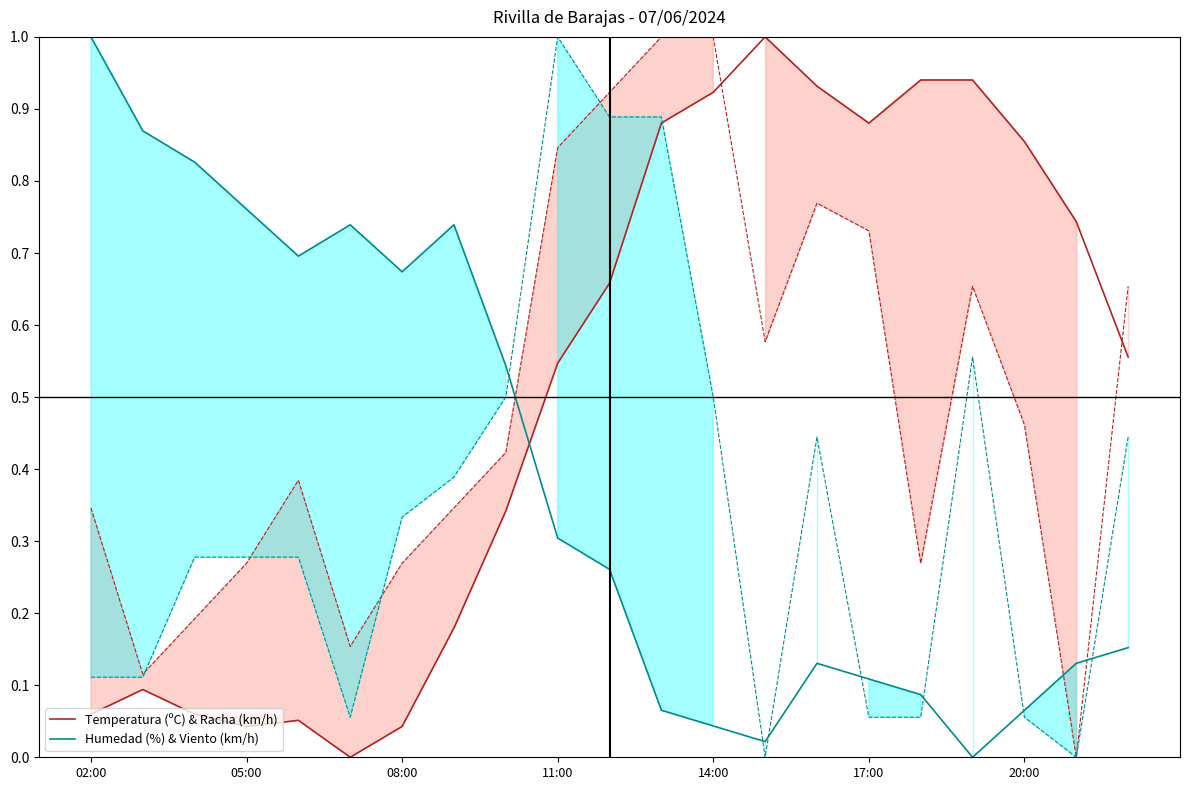

Is the value of Humedad (%) & Viento (km/h) at 20:00 greater than the value of Temperatura (ºC) & Racha (km/h) at 08:00?

Yes